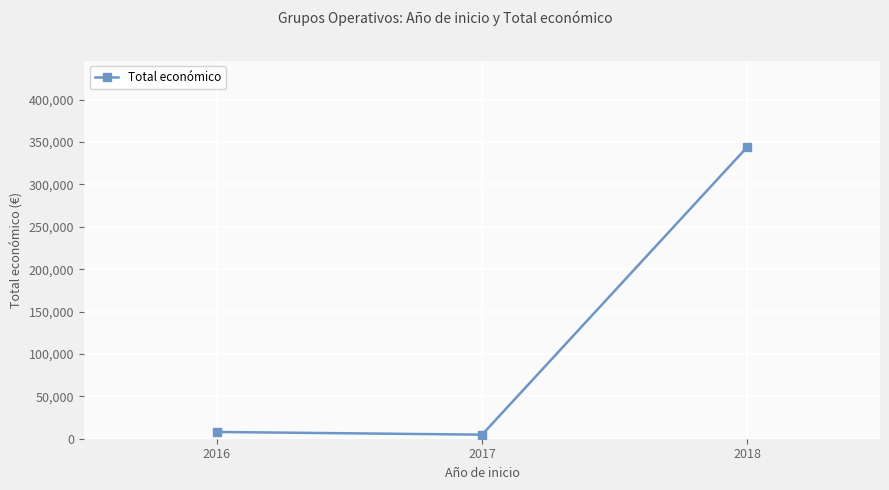

True or false: the data shows 4800 at 2017.

True